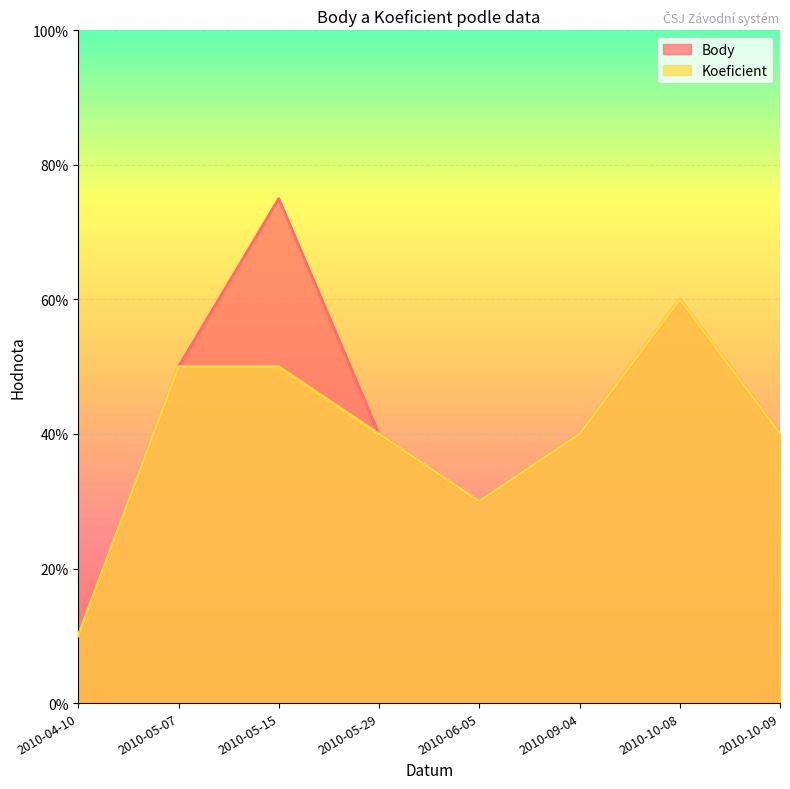

What is the label of the 4th point from the left?

2010-05-29